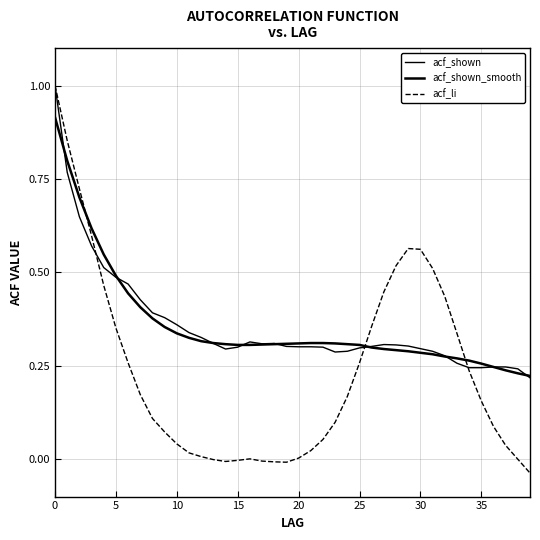

How many lines are shown in the chart?

3